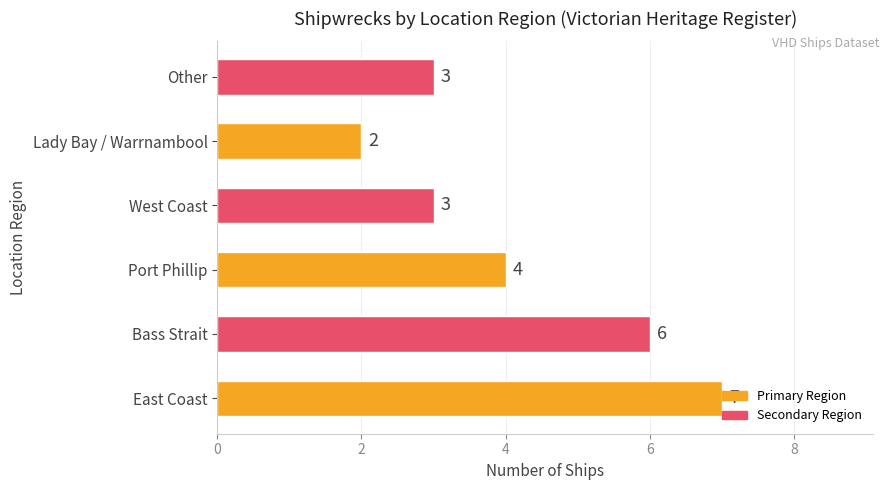

What is the ratio of the value at Lady Bay / Warrnambool to the value at East Coast?

0.3